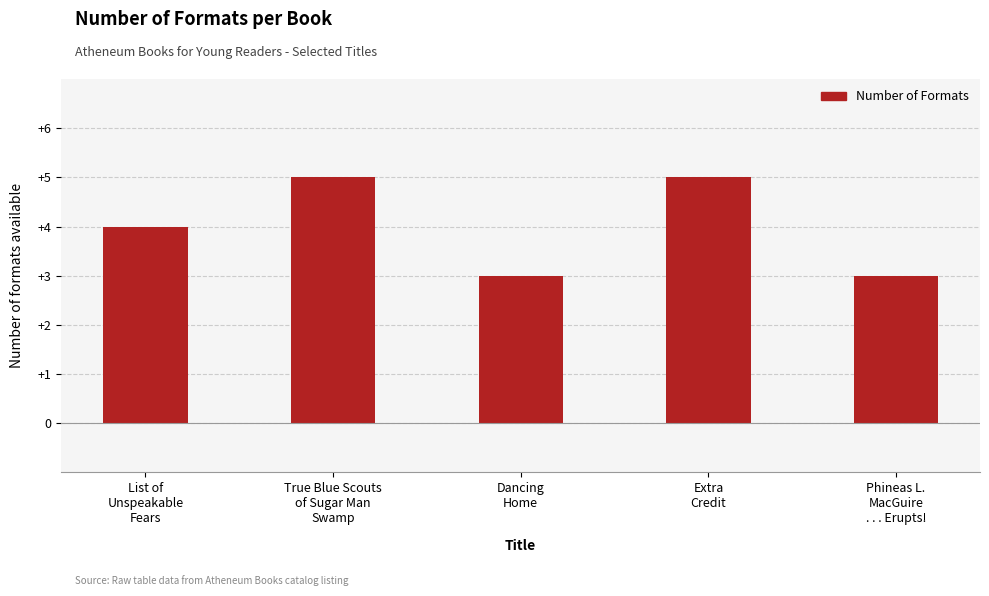

What is the smallest value displayed?

3